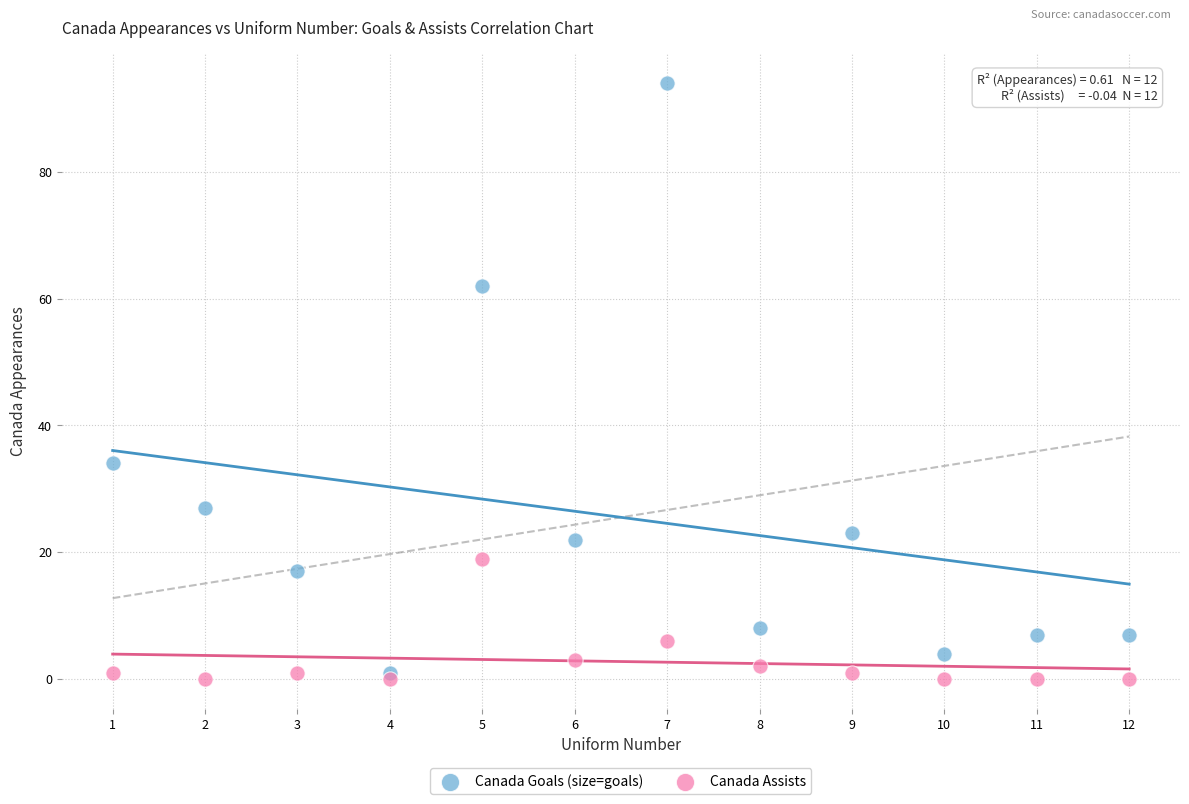

Across all series, what Y value is closest to 47?

34